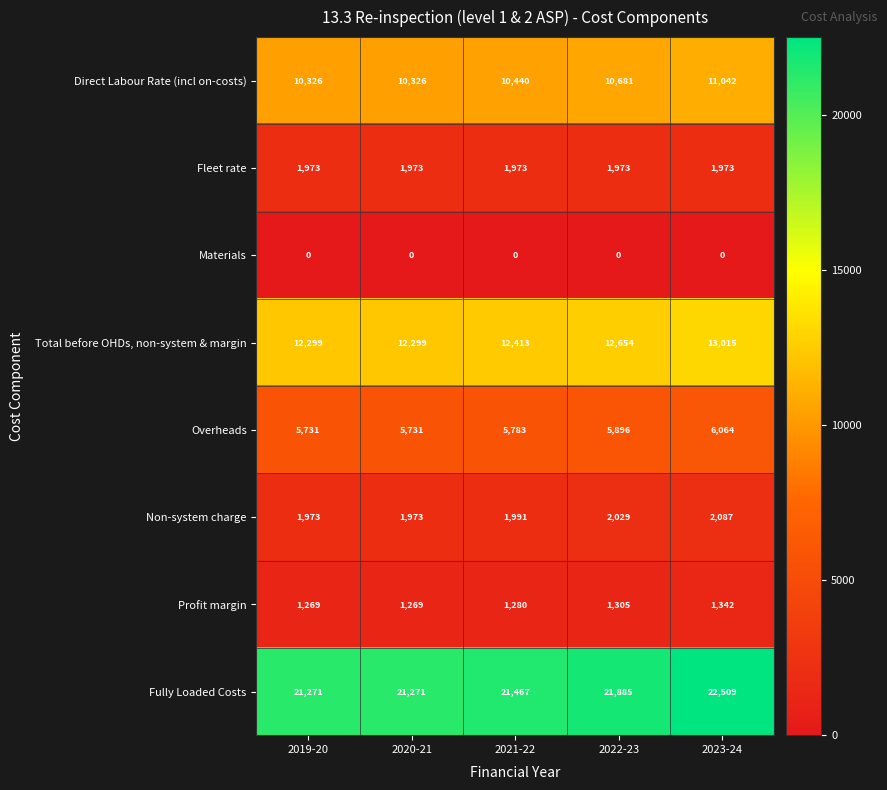

At which category does the chart reach its peak across all series?

2023-24